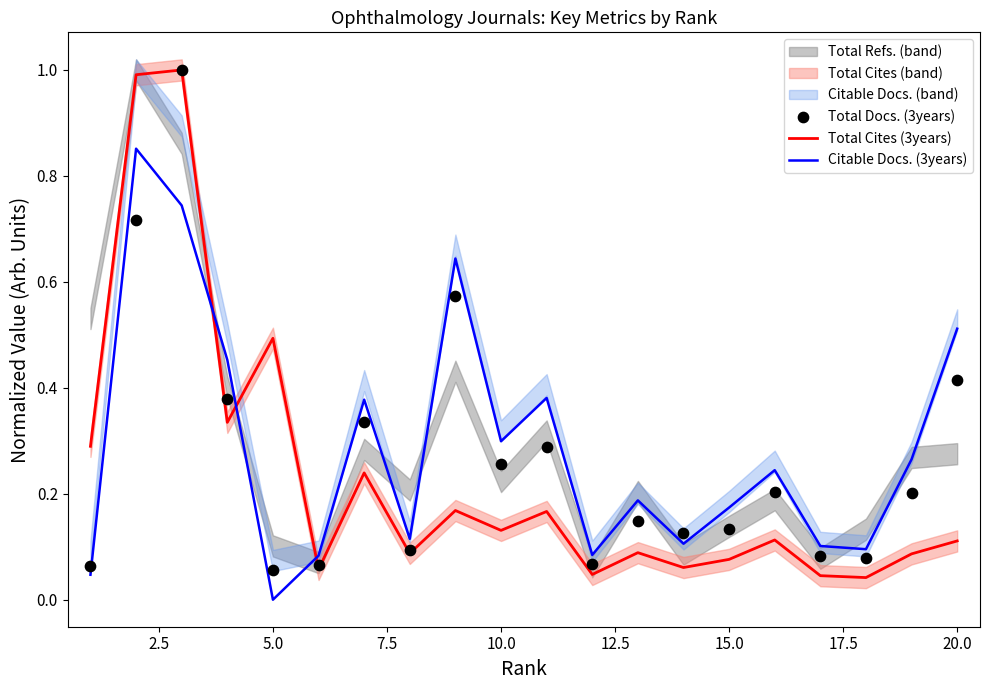

The value of Total Cites (3years) at 5.0 is 0.5. True or false?

True